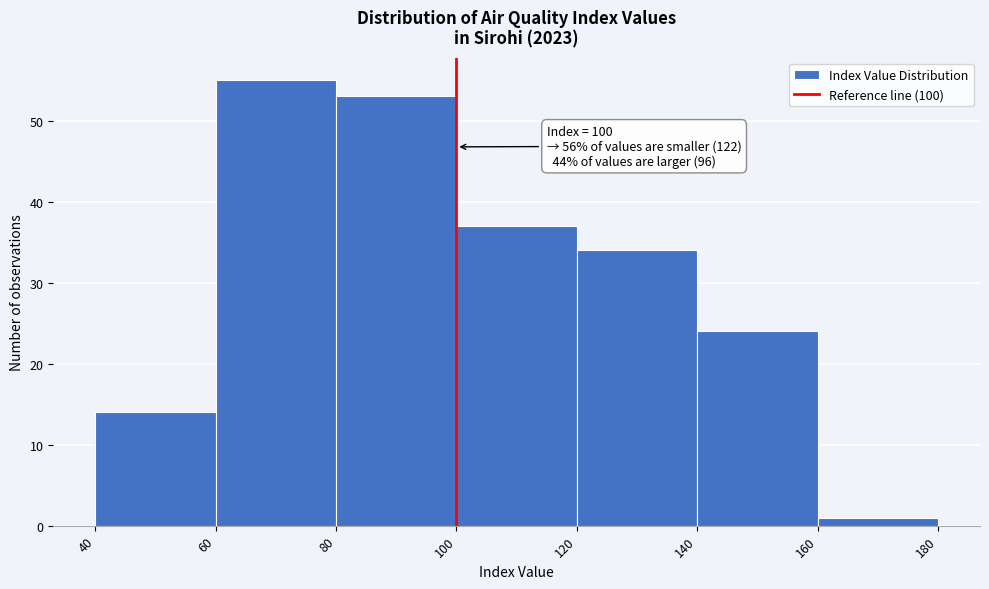

Over which range of the x-axis is the bar tallest?

60 to 80